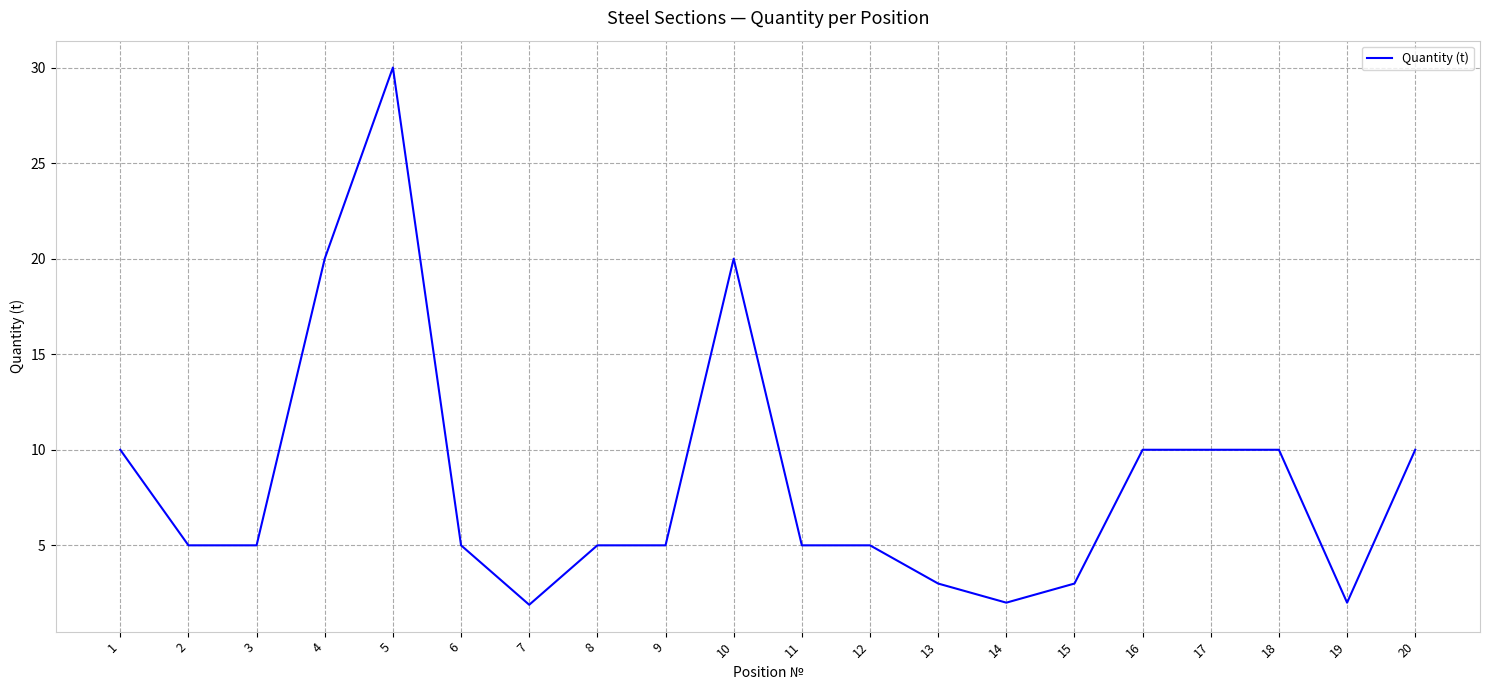

What is the change in value from 14 to 18?

+8.0